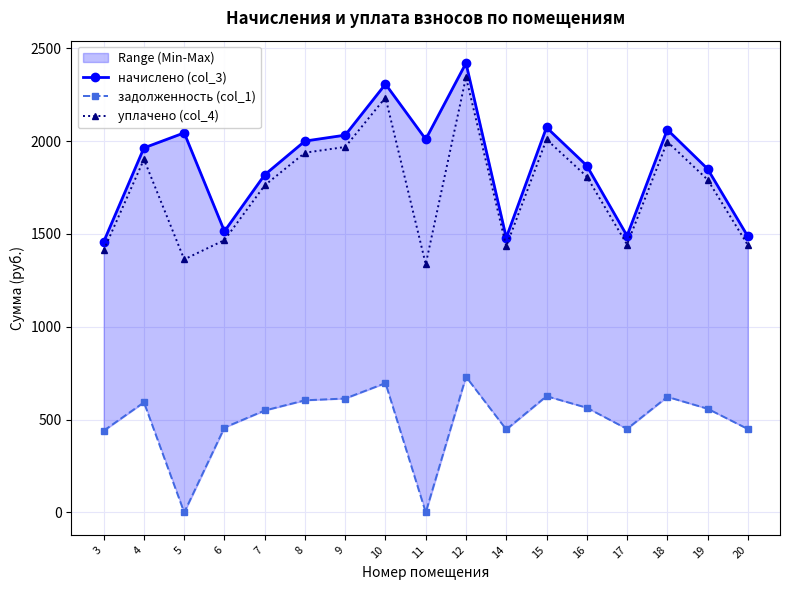

What is the average value of the задолженность (col_1) series?

494.2